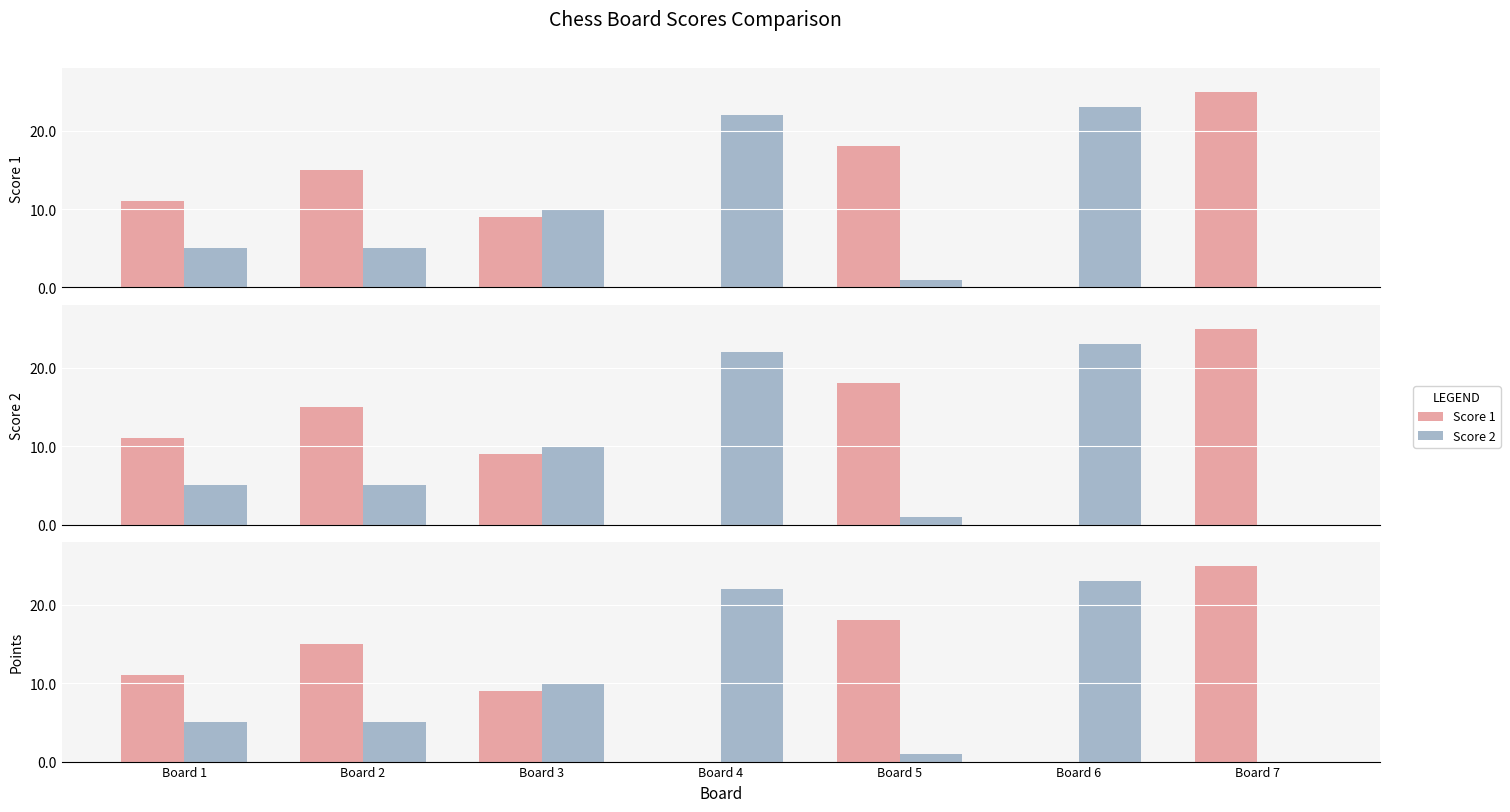

What is the difference between the maximum and minimum values in the Score 2 series?

23